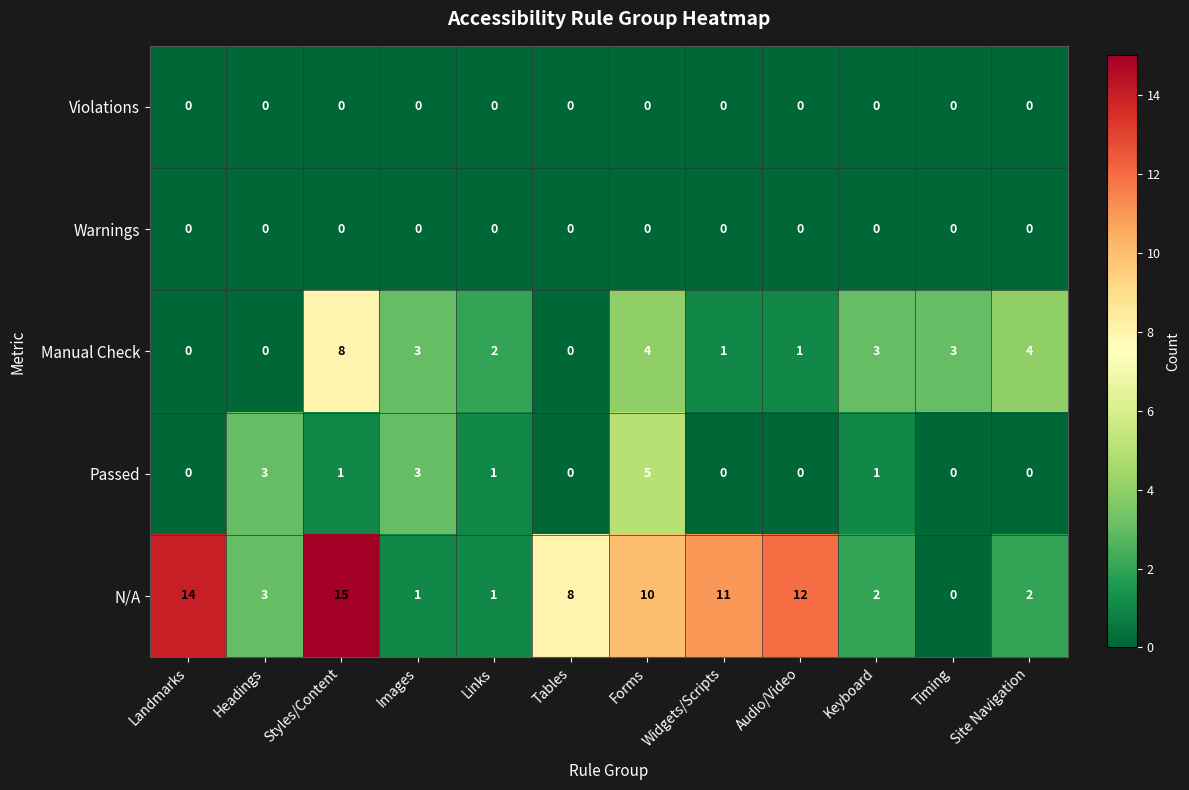

True or false: Passed has a value of 0 at Widgets/Scripts.

True